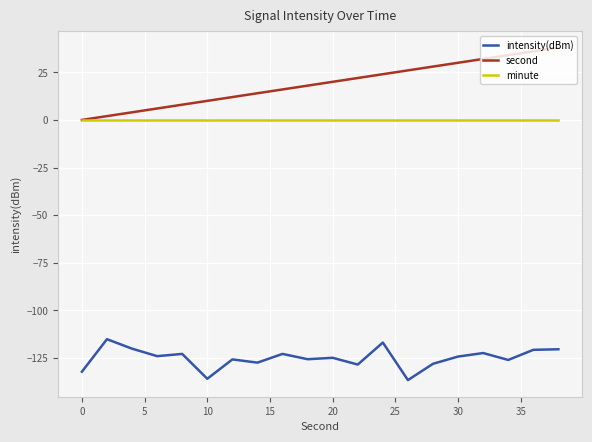

List the series in order of their peak value, highest first.

second, minute, intensity(dBm)